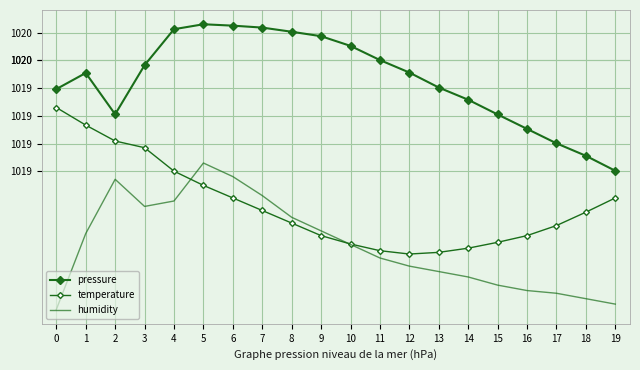

Where is the first local maximum for humidity?

2